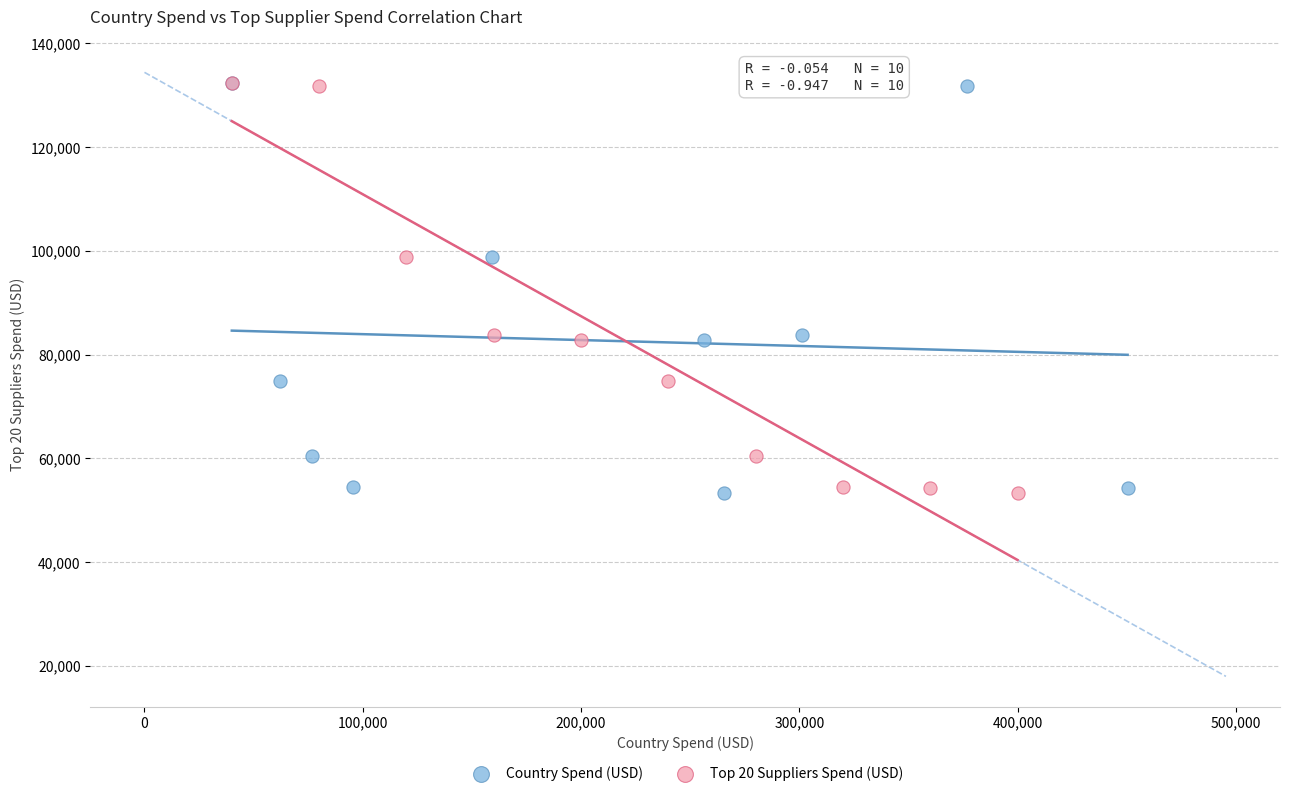

What are all the series names shown in the legend?

Country Spend (USD), Top 20 Suppliers Spend (USD)